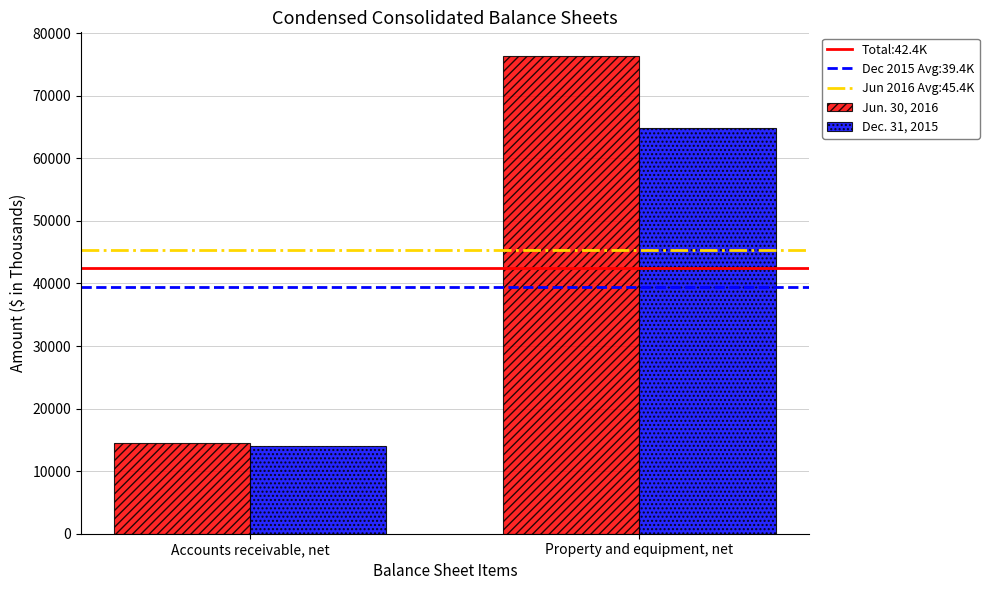

How many series are shown in this chart?

2